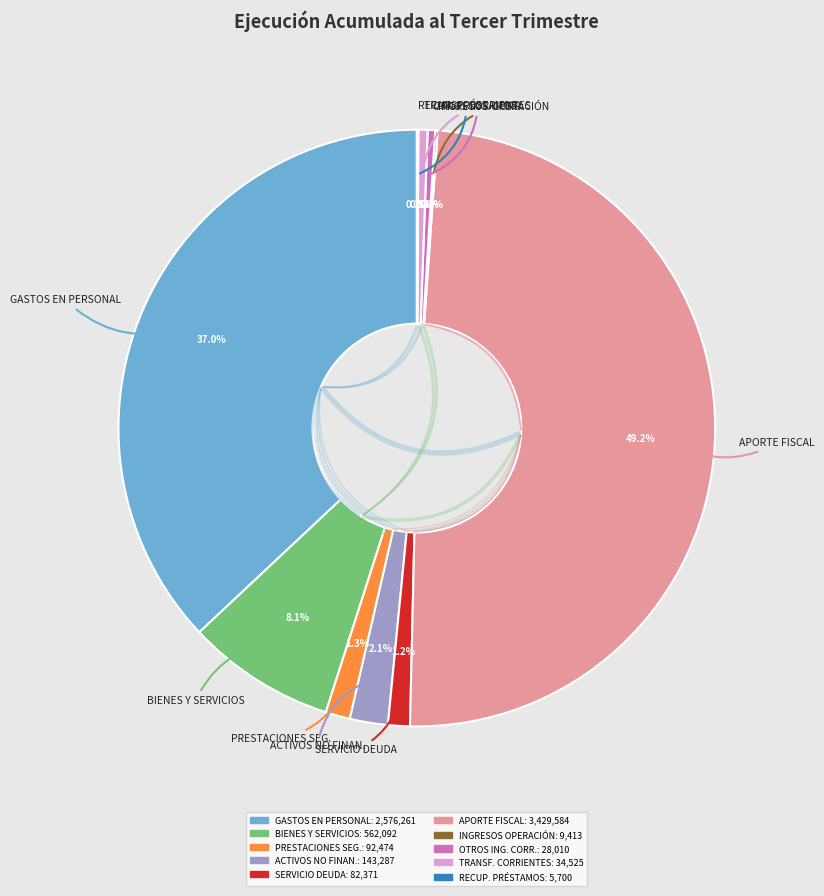

Which category has the smallest portion of the pie?

RECUPERACIÓN DE PRESTAMOS